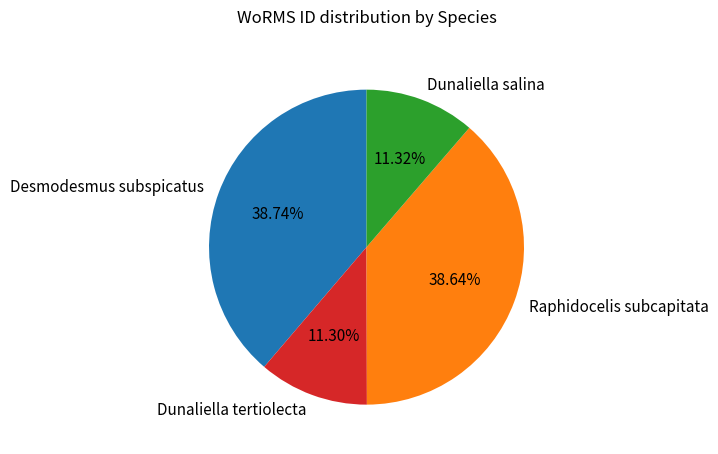

The Raphidocelis subcapitata slice represents 45% of the pie. True or false?

False